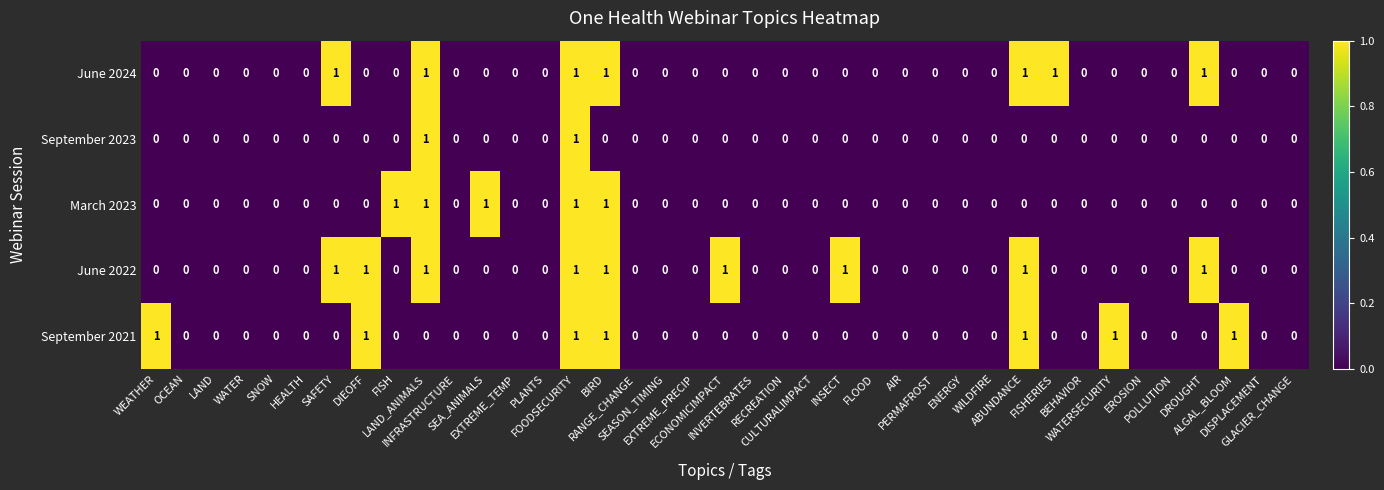

Count the September 2021 values in the range 0 to 1.

39